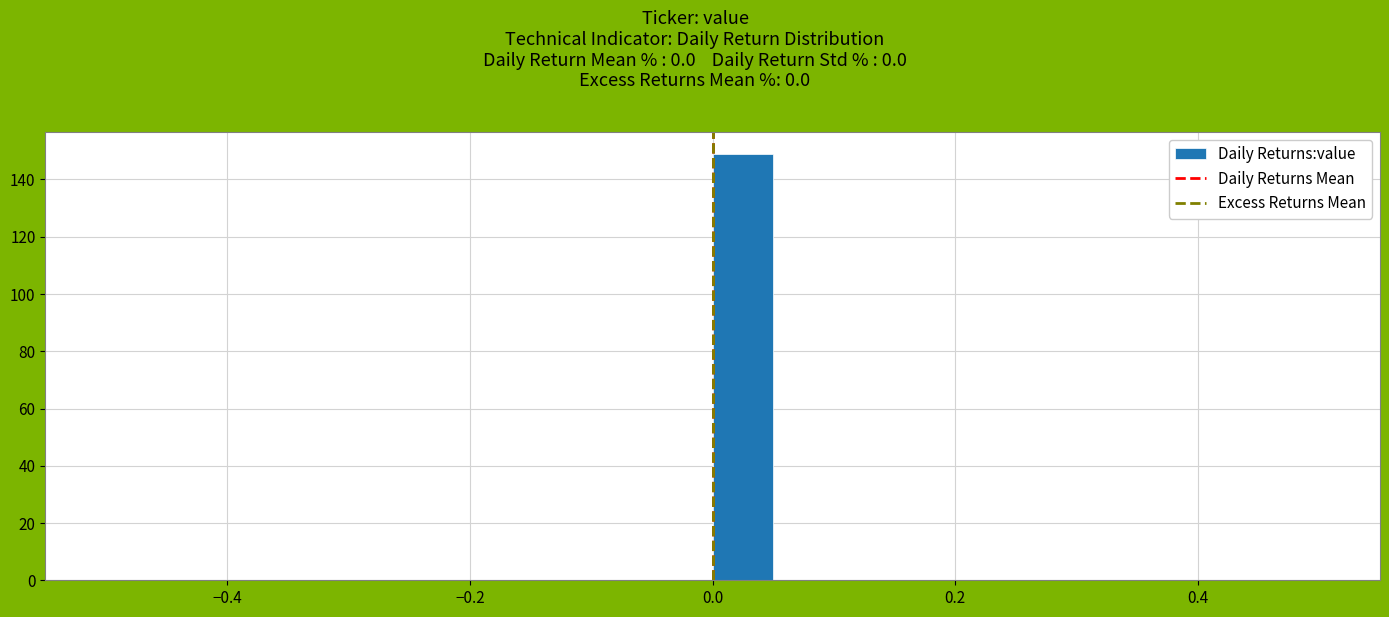

Read against the x-axis, roughly where is the centre of the tallest bar?

0.02